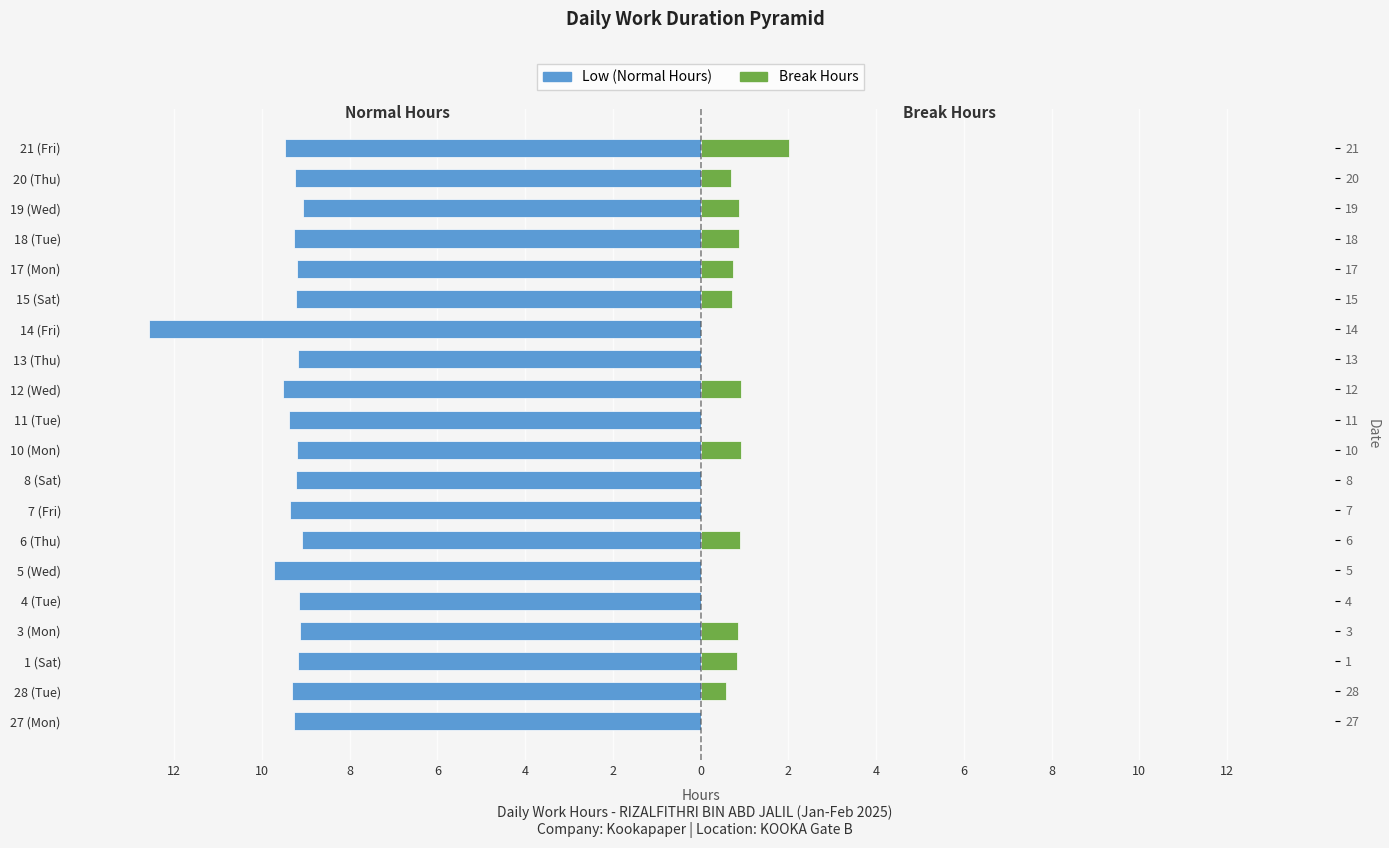

The value of Break at 11 (Tue) is 0.9. True or false?

False